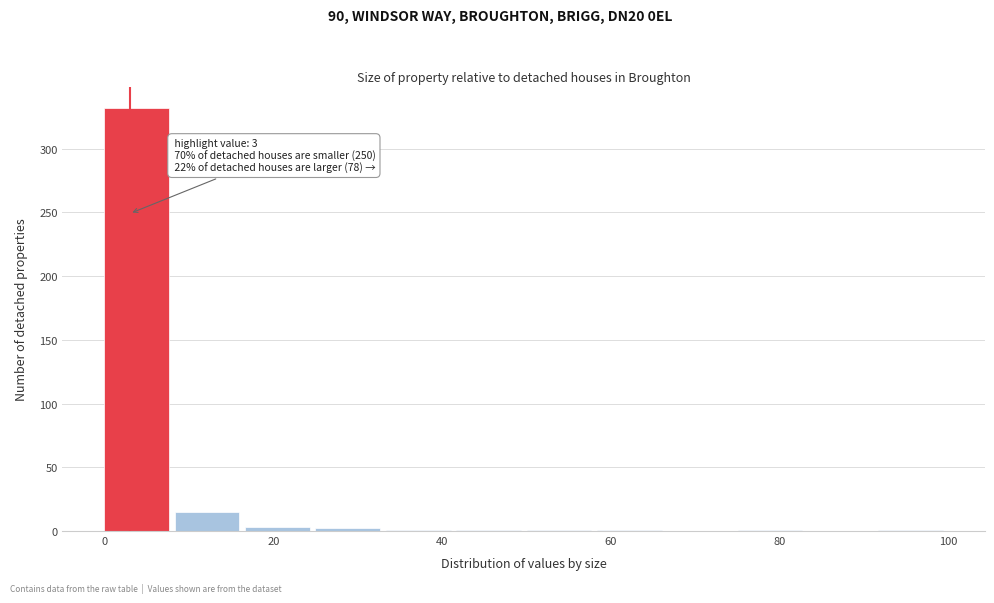

Which range on the x-axis has the tallest bar?

0 to 8